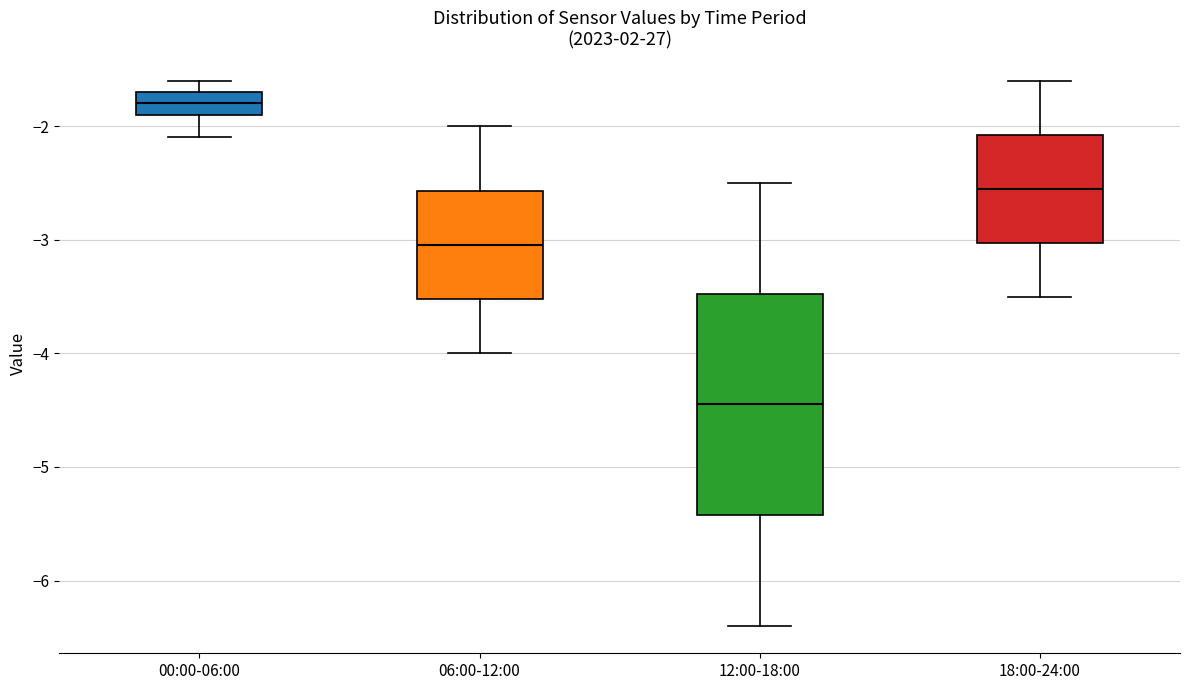

Which box's median line is the highest?

00:00-06:00